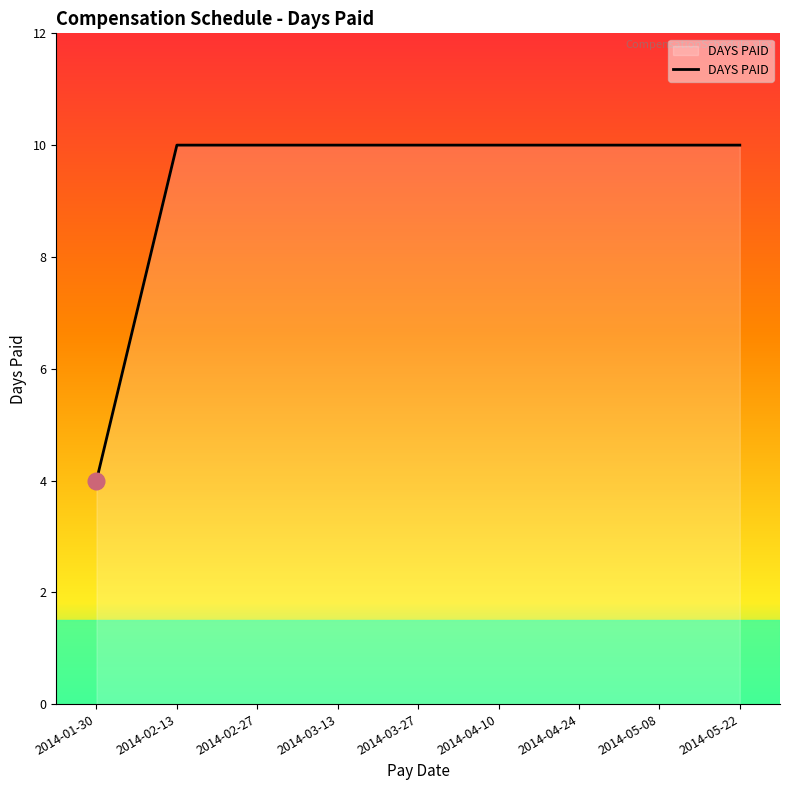

What position from the left is 2014-04-24?

7